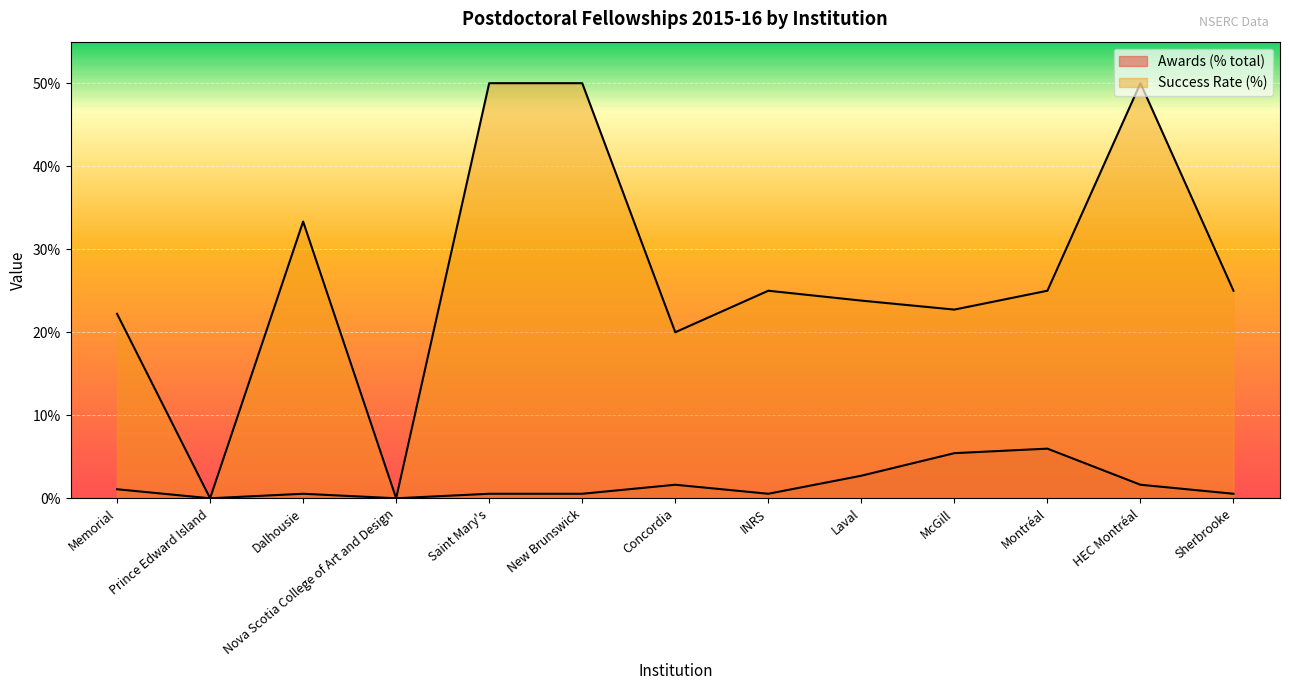

True or false: Success Rate (%) and Awards (% total) intersect in this chart.

False